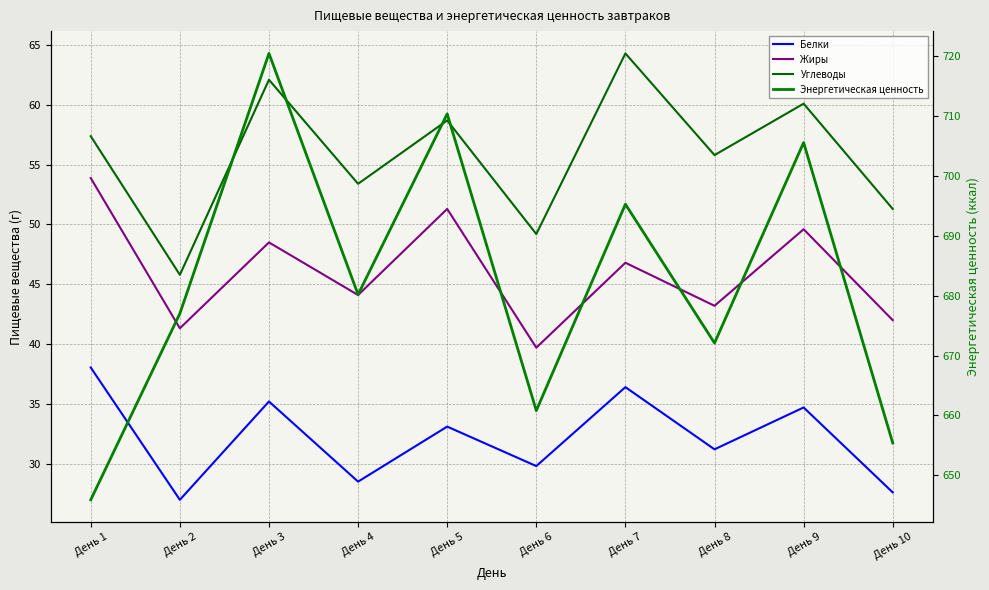

Read the Энергетическая ценность value at День 5.

710.4